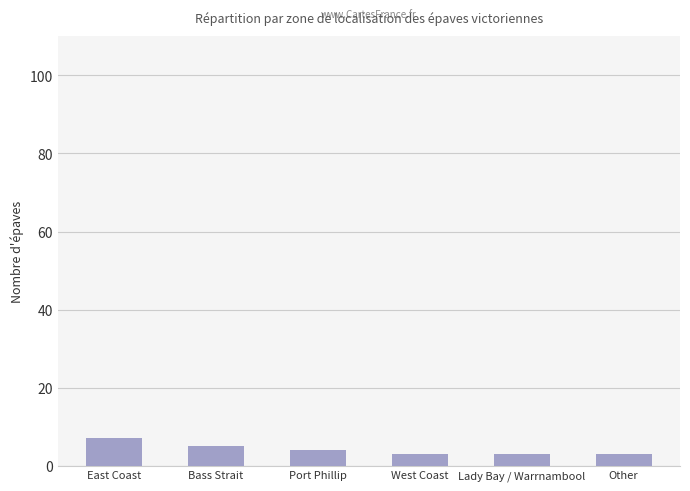

Where does the data first go above 4?

East Coast